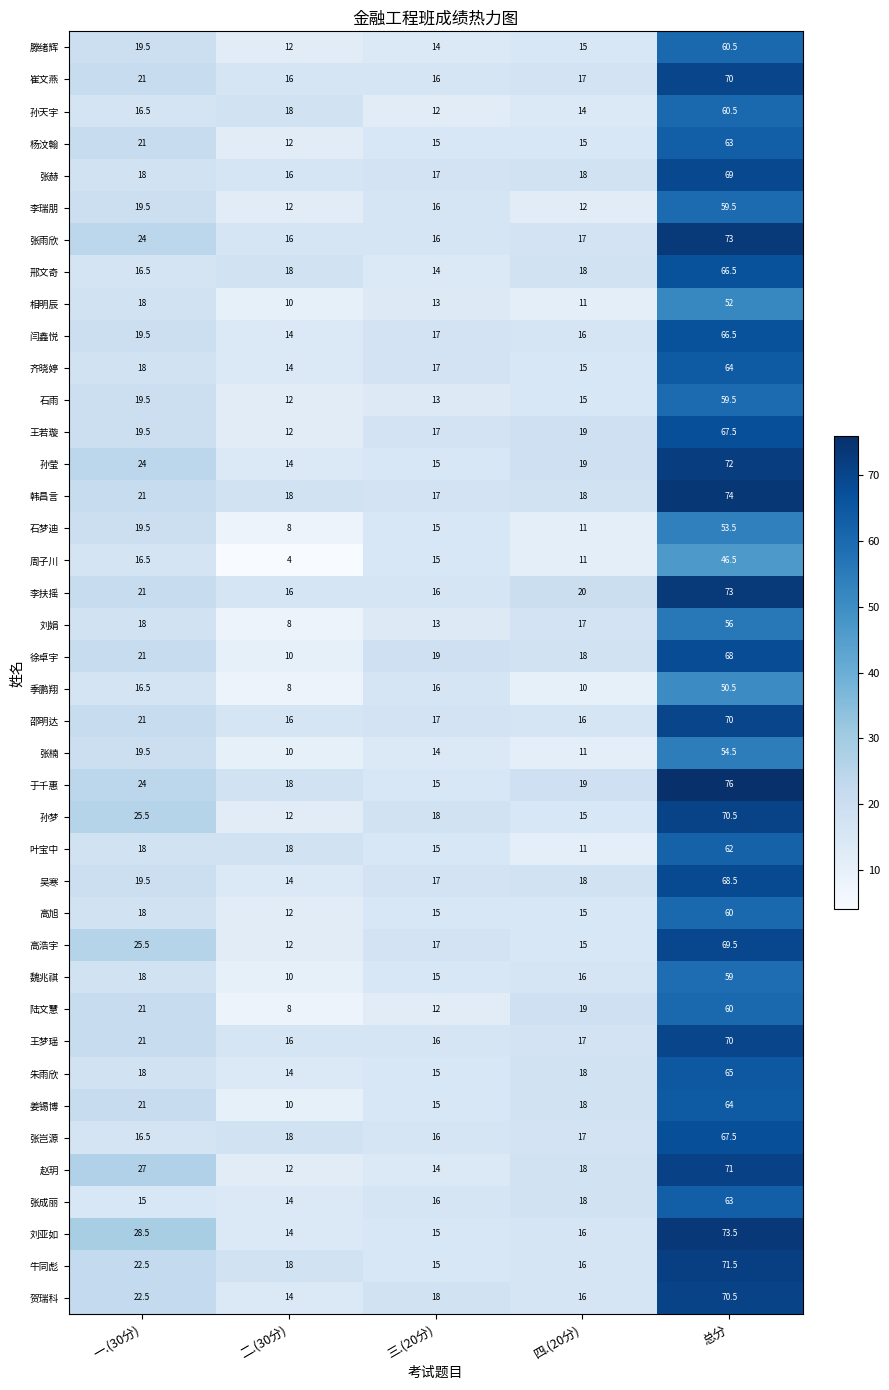

True or false: 魏兆祺 has a value of 22.9 at 四.(20分).

False